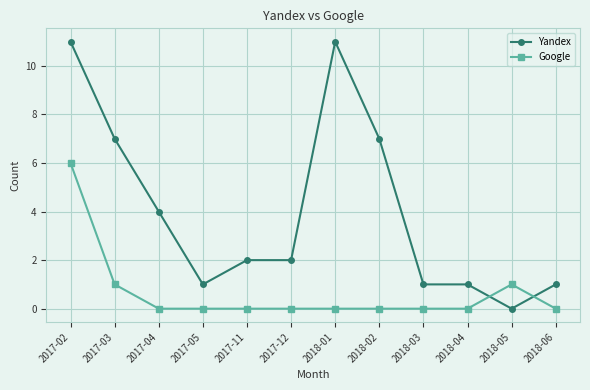

True or false: Yandex has a value of 2 at 2017-12.

True